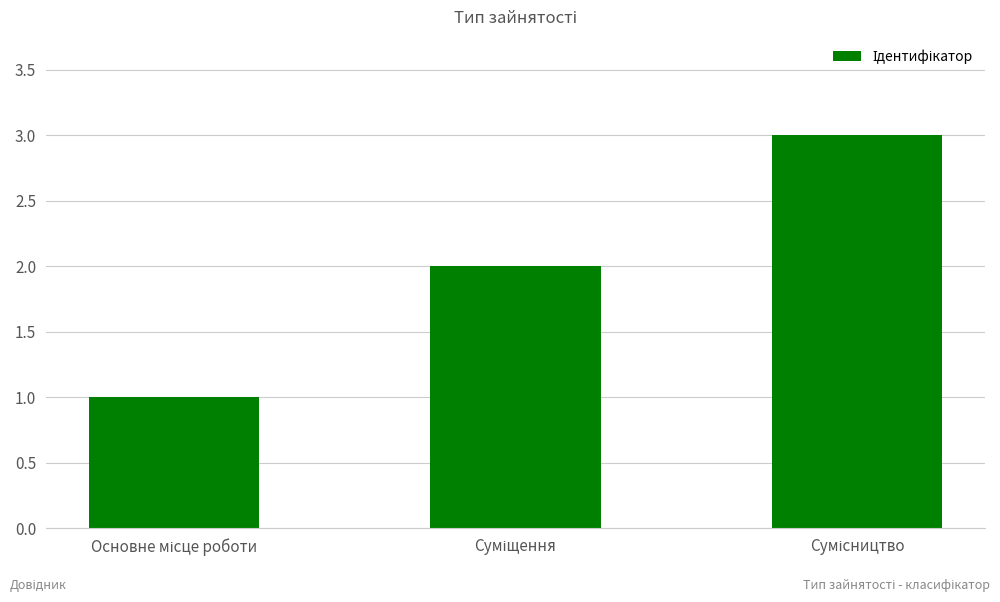

How many bars are there in total?

3